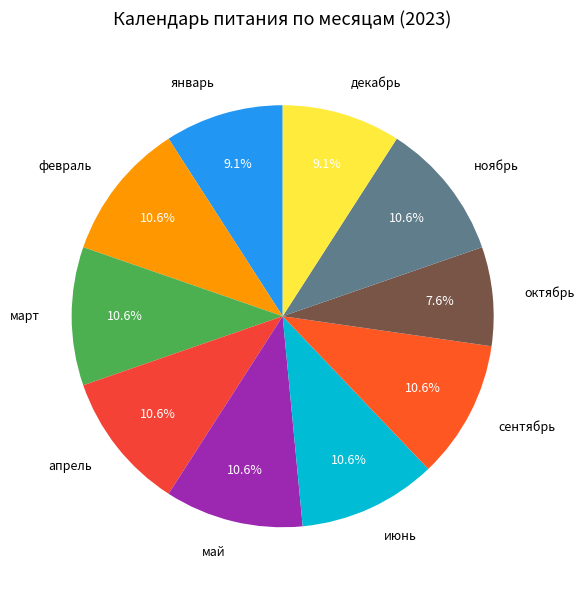

Which category has the smallest portion of the pie?

октябрь